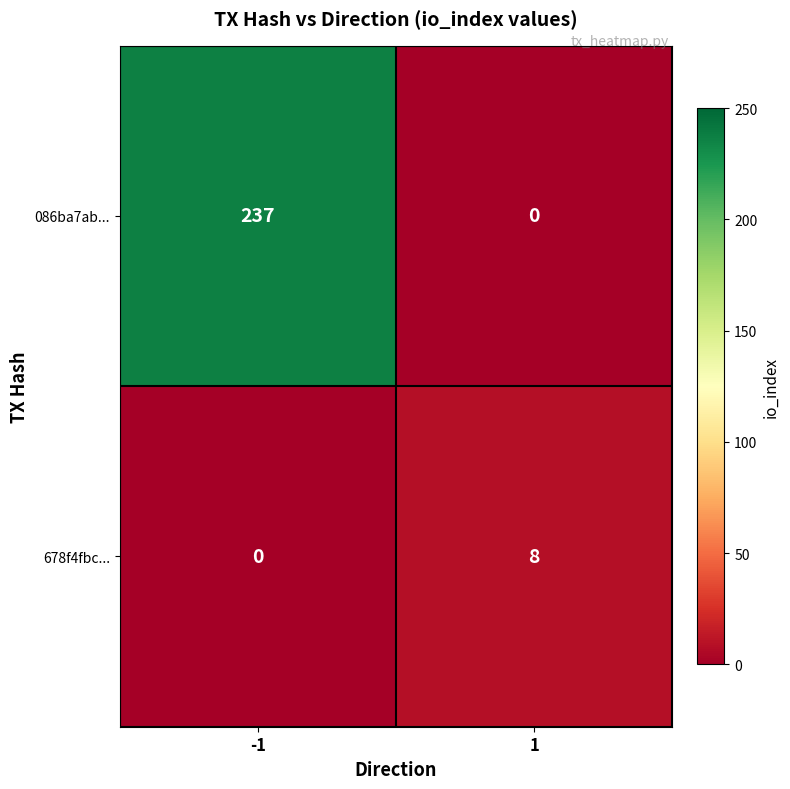

Which series has the widest spread of values?

086ba7ab...